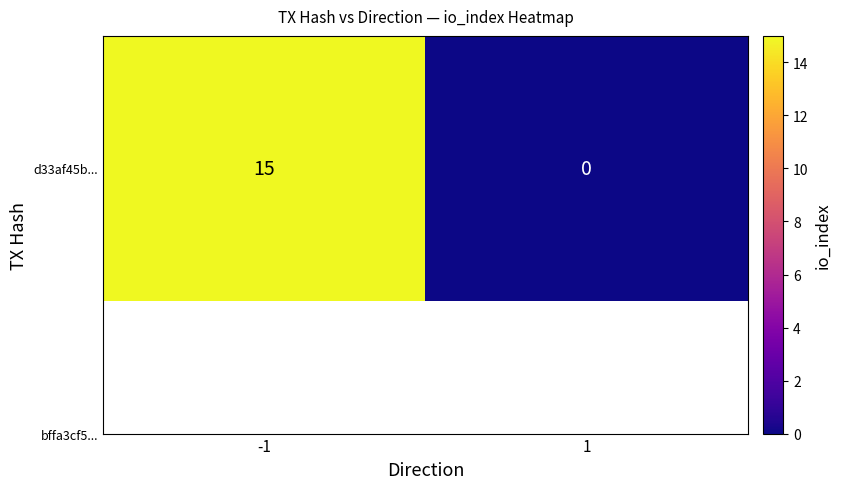

Is it true that the value at -1 is 24?

False